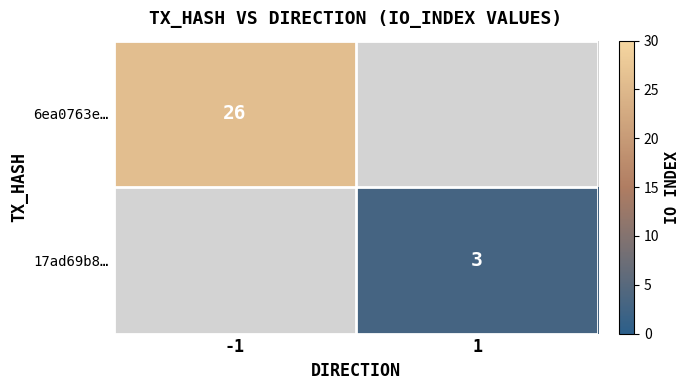

The 6ea0763e… series shows 37 at -1. True or false?

False